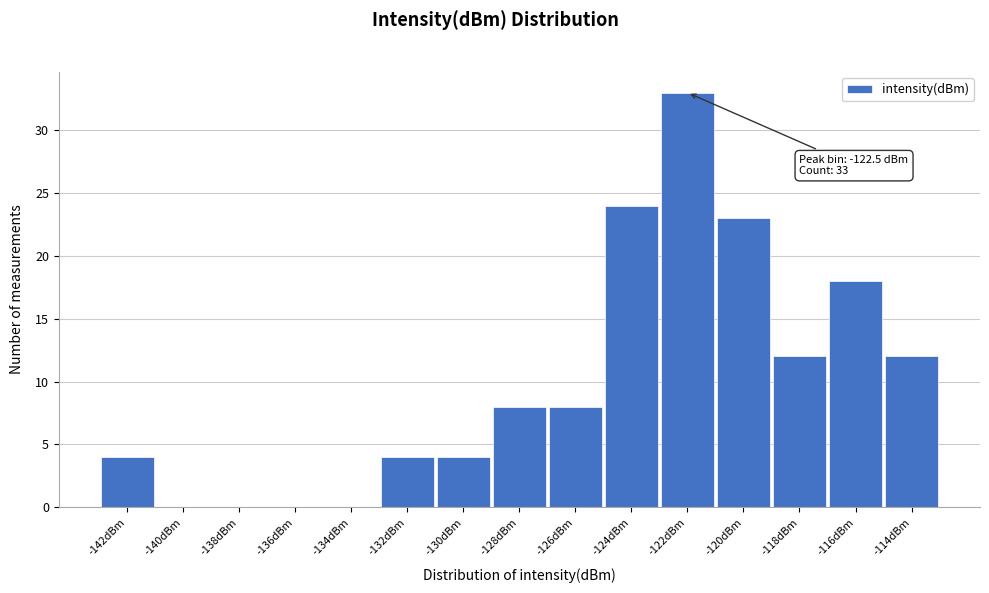

Reading left to right, extract all data points from this chart.

-142dBm=4	-140dBm=0	-138dBm=0	-136dBm=0	-134dBm=0	-132dBm=4	-130dBm=4	-128dBm=8	-126dBm=8	-124dBm=24	-122dBm=33	-120dBm=23	-118dBm=12	-116dBm=18	-114dBm=12